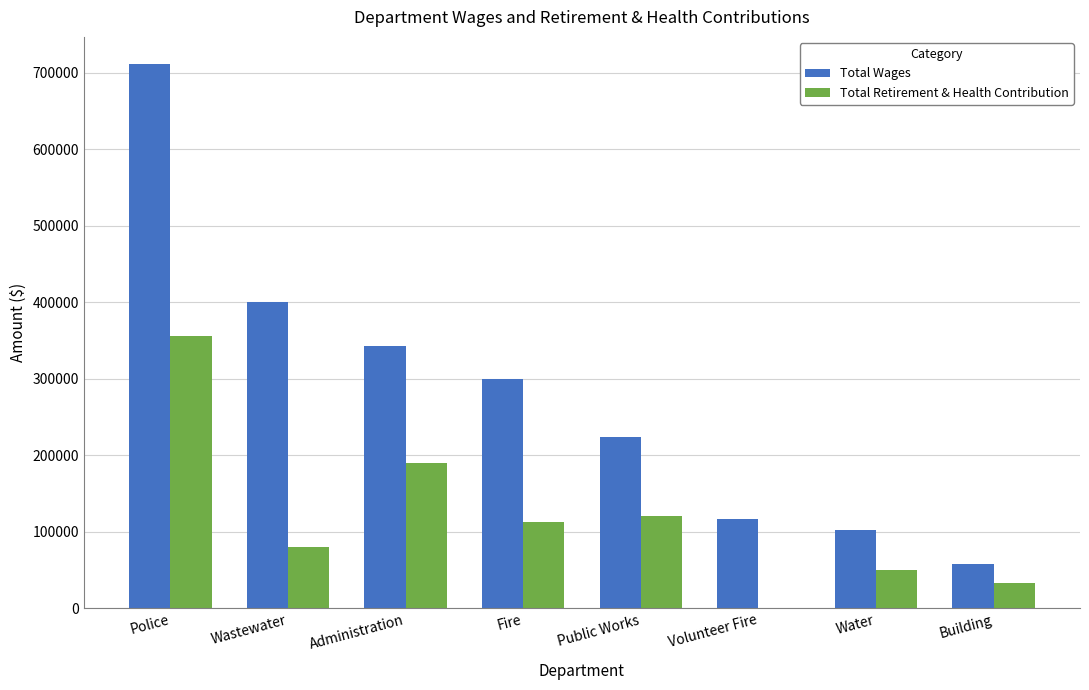

How many data points does each series have?

8